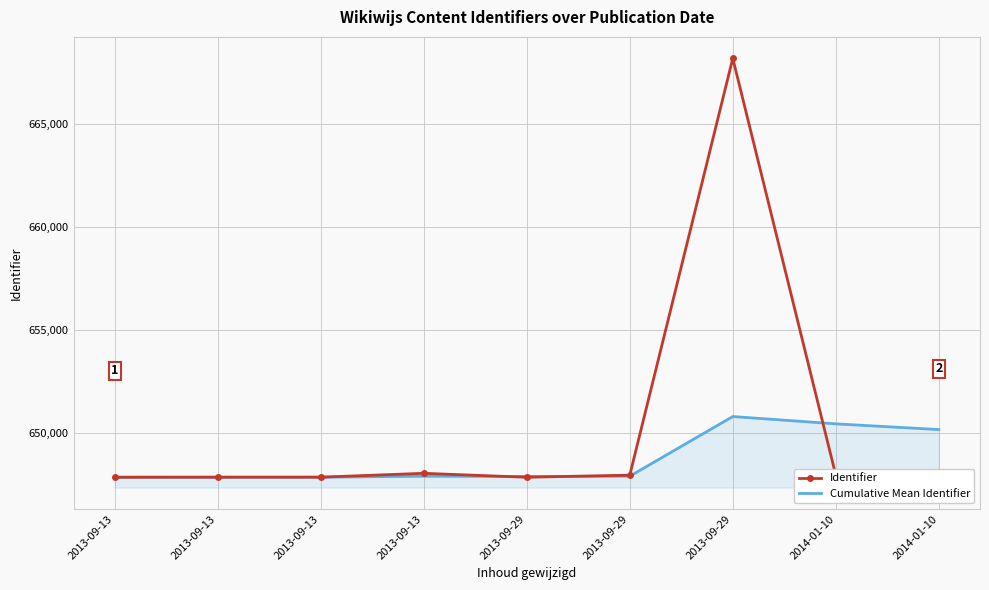

Where is Identifier nearest to the value 658013?

2013-09-13